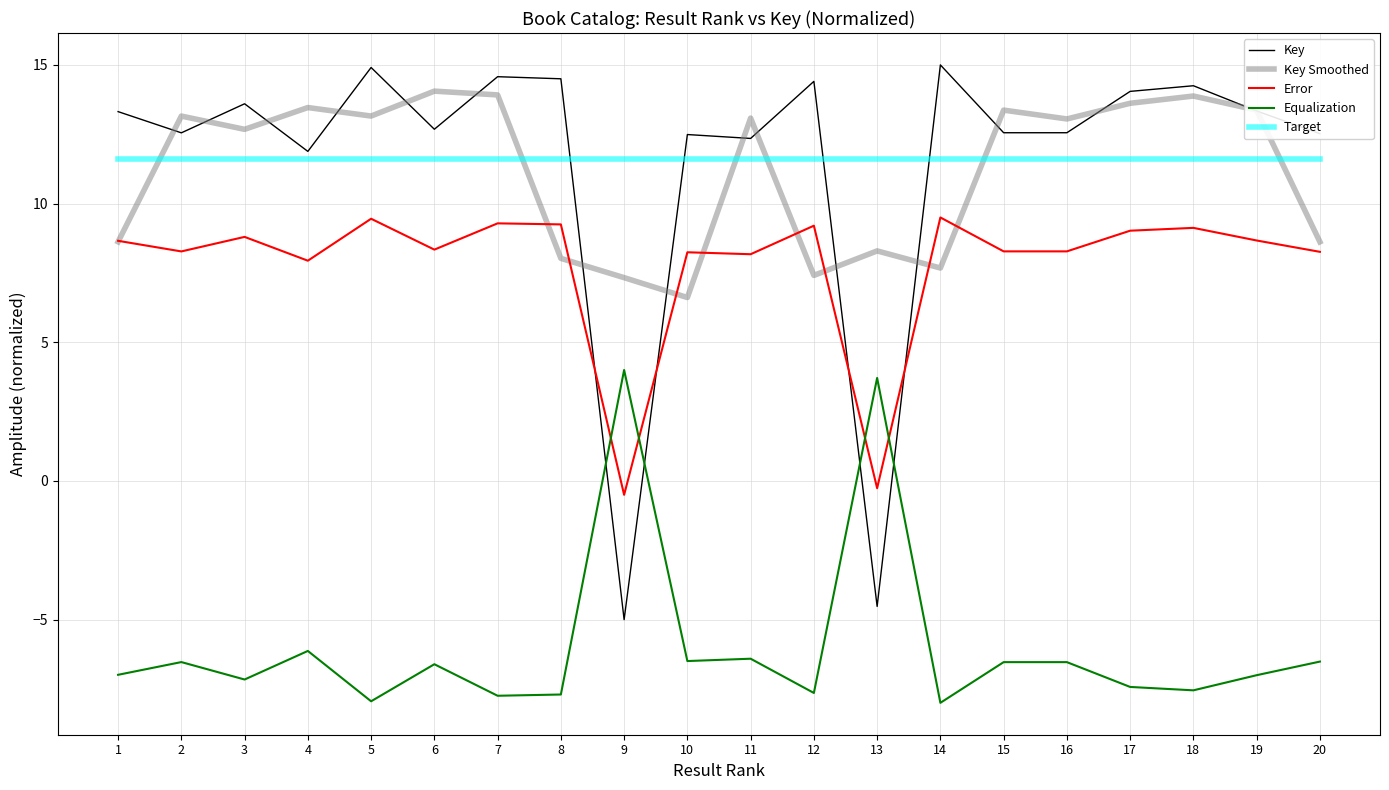

Which series ends up on top after the final intersection of Equalization and Key?

Key